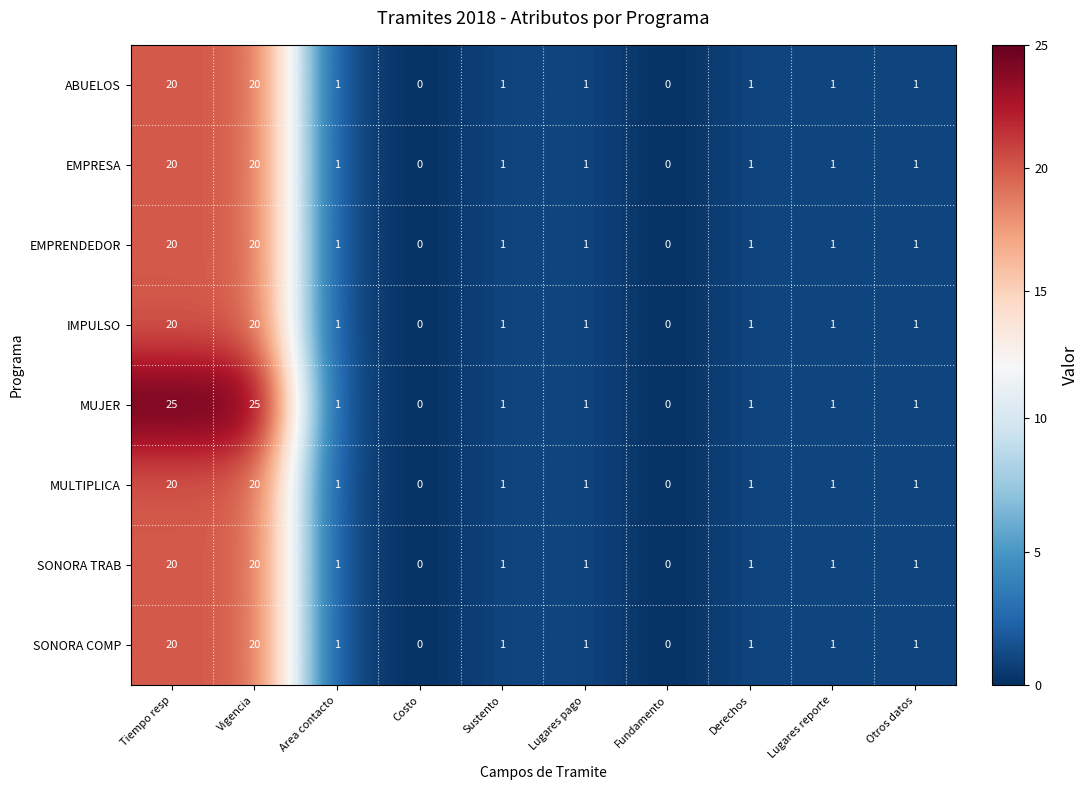

Is the value of MULTIPLICA at Lugares reporte greater than the value of EMPRENDEDOR at Tiempo resp?

No